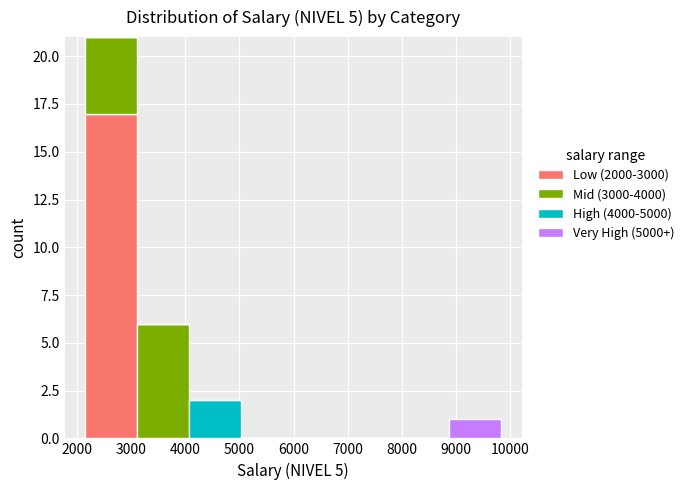

What is the total height of the stacked bar covering 3100 to 4100 on the x-axis? Neither the bar edges nor the heights are printed on the chart, so give them approximately, as read against the axes.

6